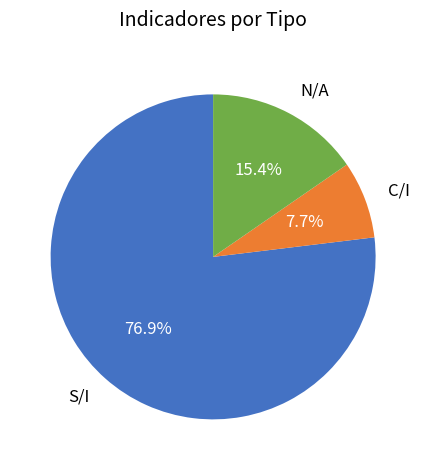

Which slice is the largest?

S/I